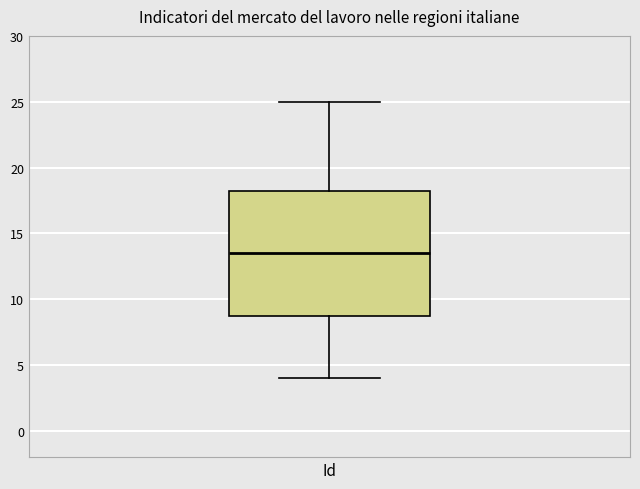

Read this box plot against the y-axis: the position of the median line, the range covered by the box, and the ends of both whiskers. The values are not printed on the chart, so give them approximately, as read against the axis.

median 13.5, box 9.0 to 18.5, whiskers 4.0 to 25.0